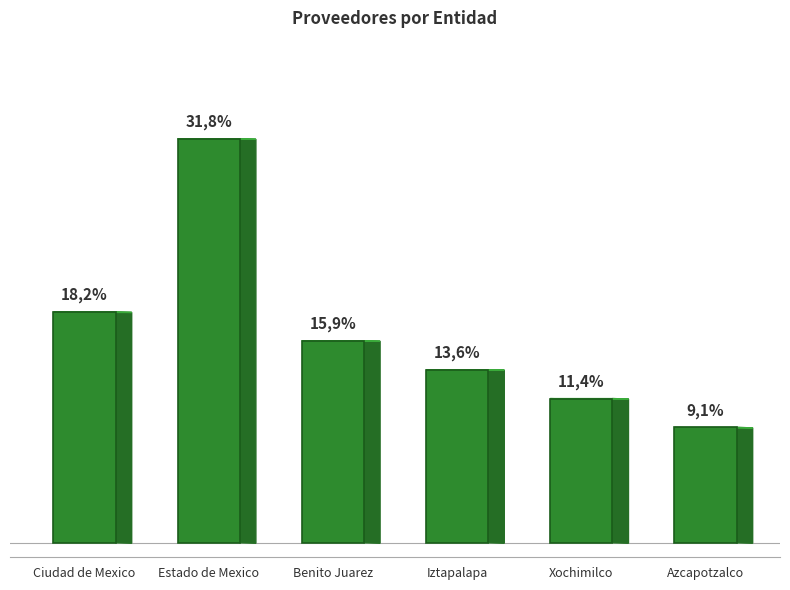

Are the bars horizontal?

No